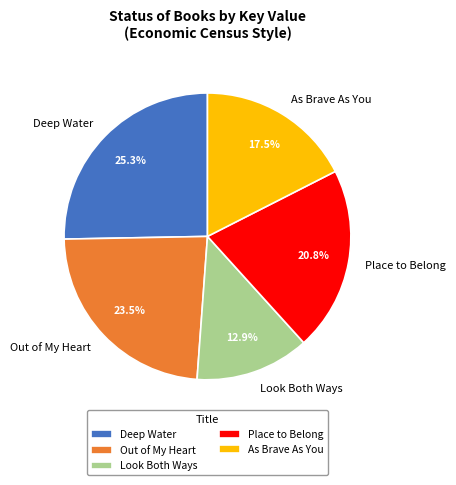

Rank the categories by value from highest to lowest.

Deep Water, Out of My Heart, Place to Belong, As Brave As You, Look Both Ways